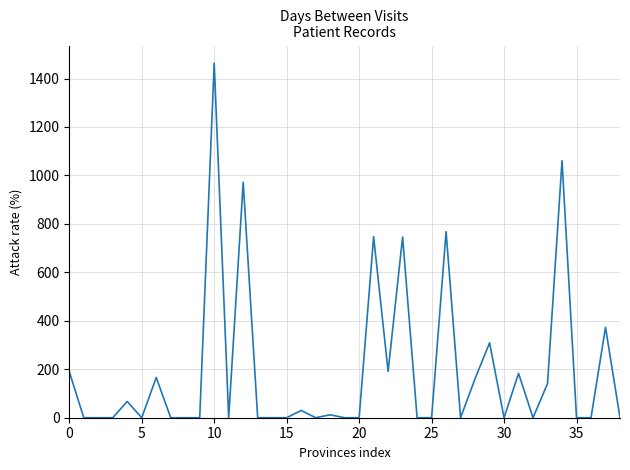

What is the difference between the maximum and minimum values?

1463